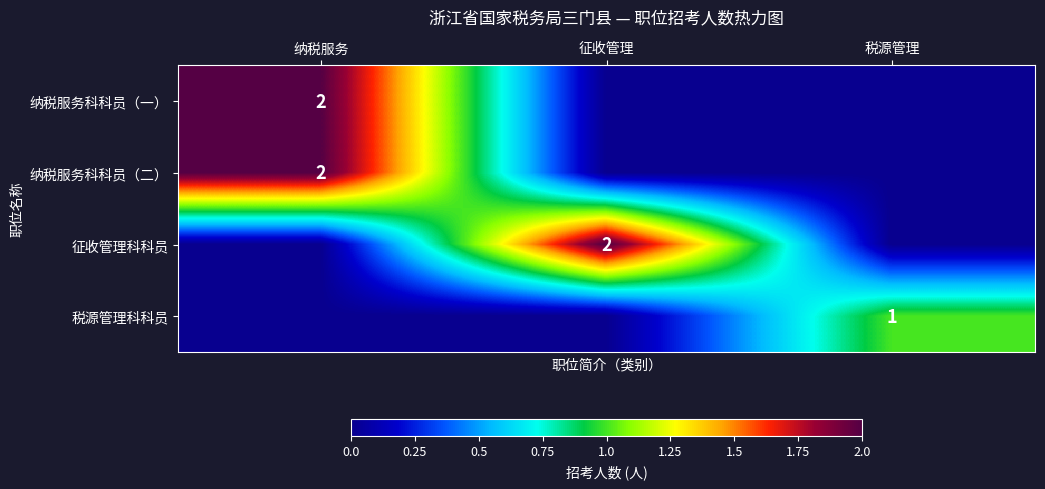

The value of 纳税服务科科员（二） at 纳税服务 is 2. True or false?

True